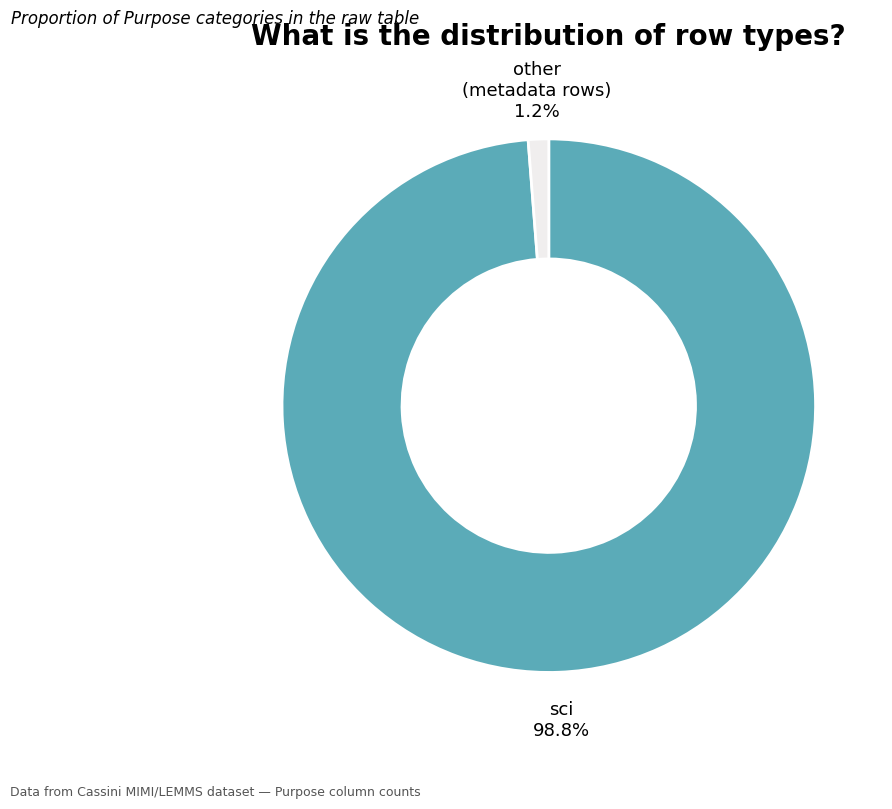

Is there any slice that represents more than half of the pie?

Yes